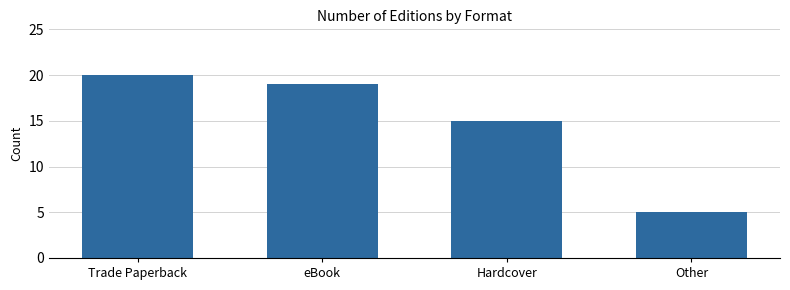

Is it true that the value at Hardcover is 15?

True